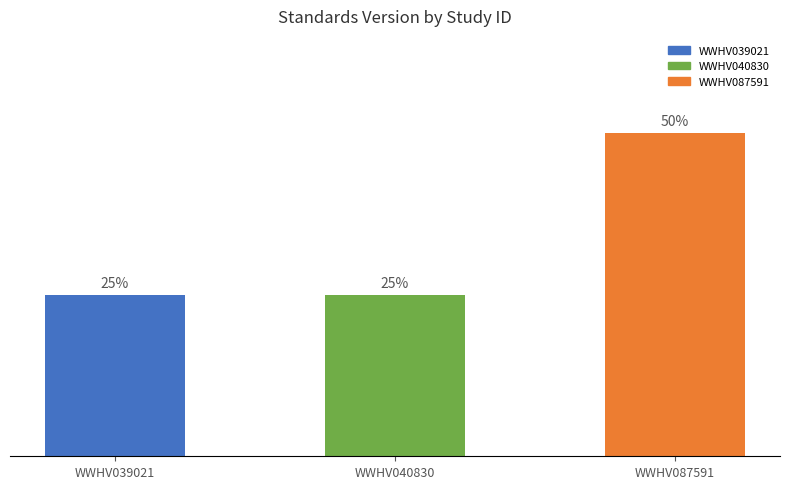

How many bars are there in total?

3